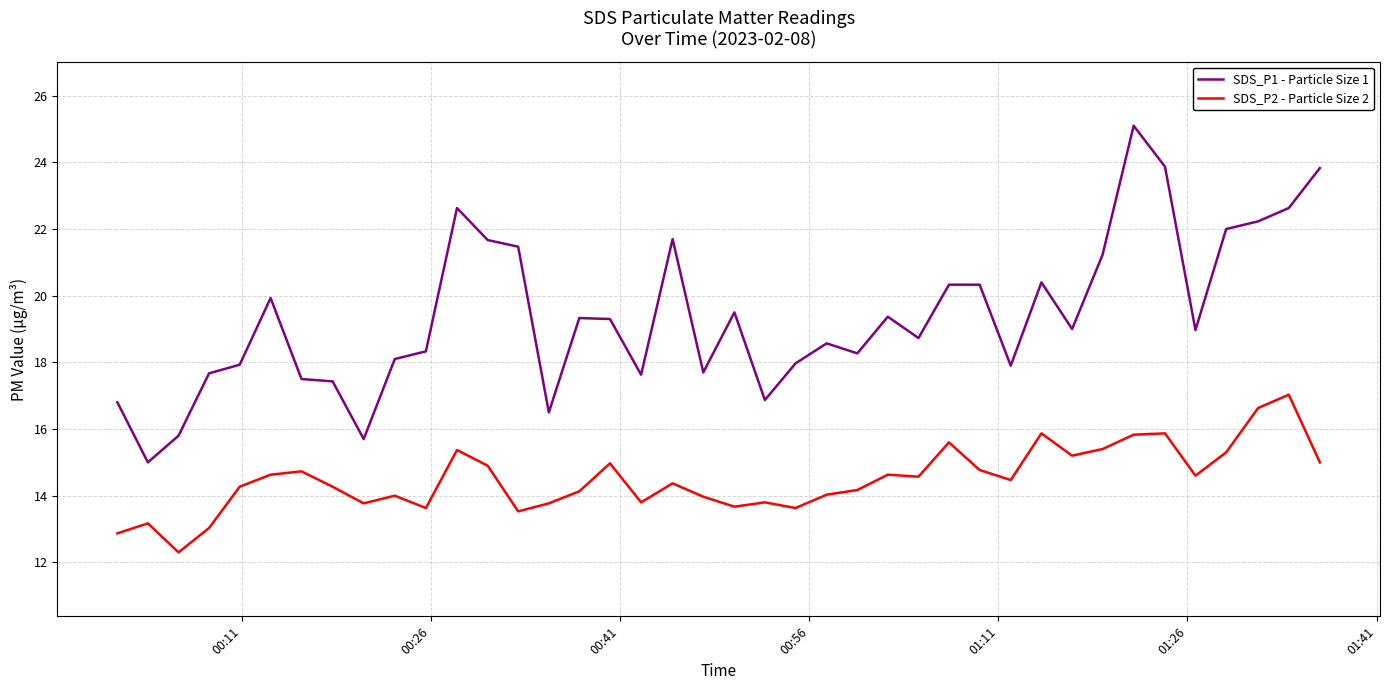

What are all the series names shown in the legend?

SDS_P1 - Particle Size 1, SDS_P2 - Particle Size 2